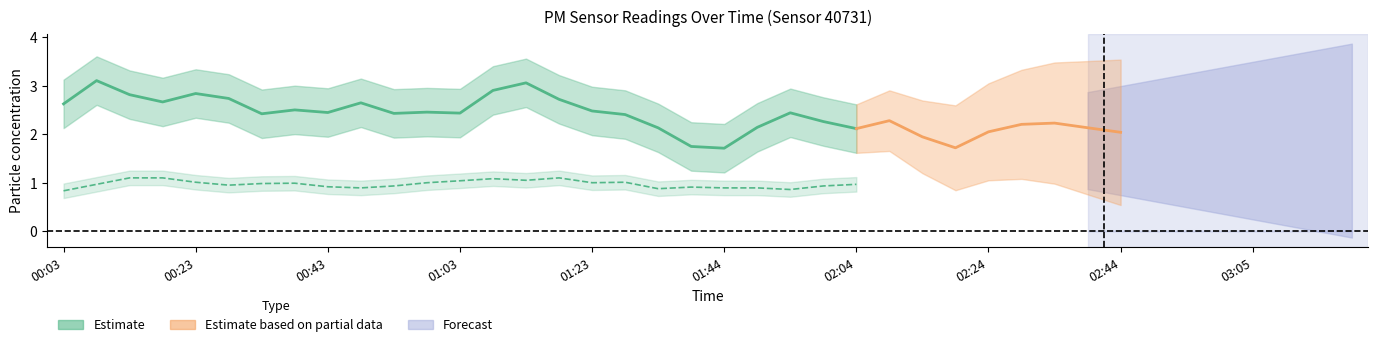

How many categories are shown in the chart?

40